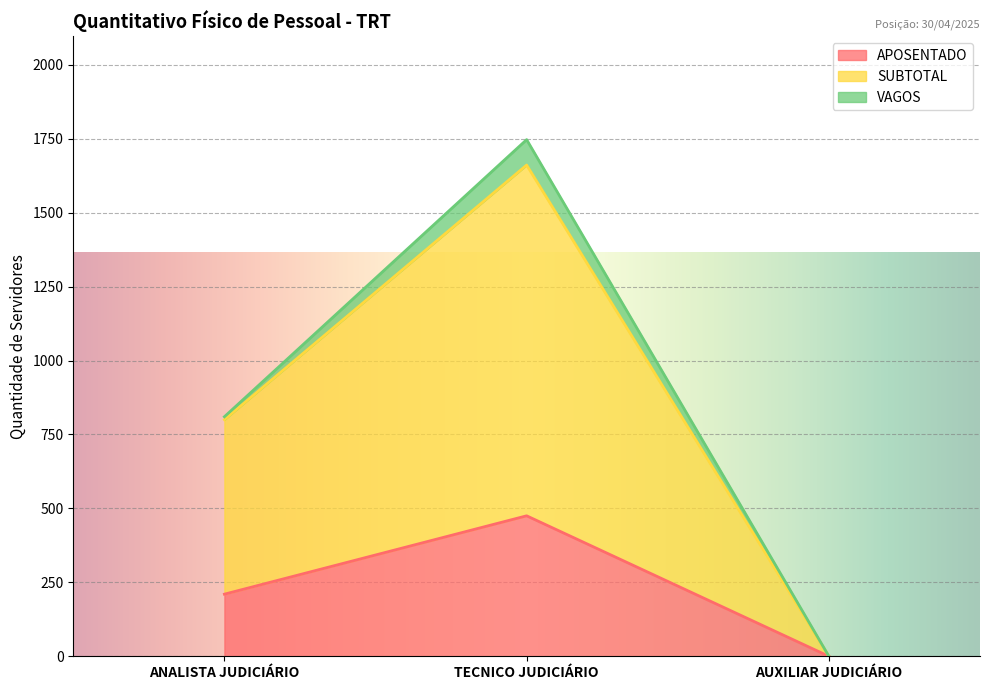

What is the difference between the highest and lowest values at ANALISTA JUDICIÁRIO?

590